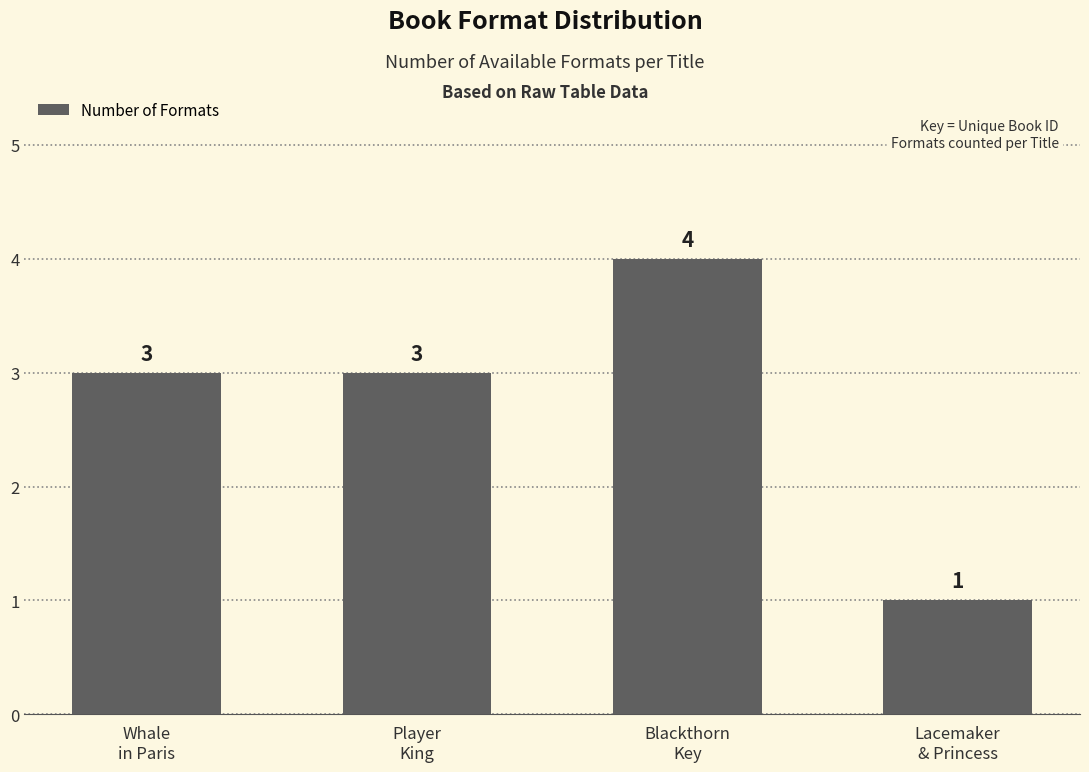

What is the value of the 3rd bar from the left?

4